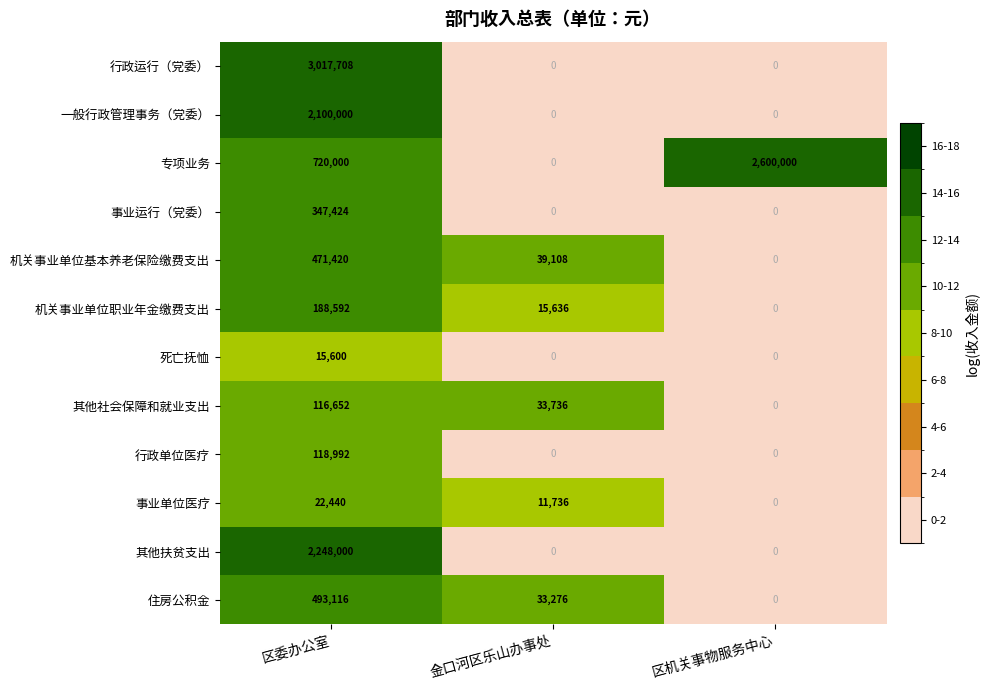

True or false: 机关事业单位基本养老保险缴费支出 has a value of 270235 at 区机关事物服务中心.

False